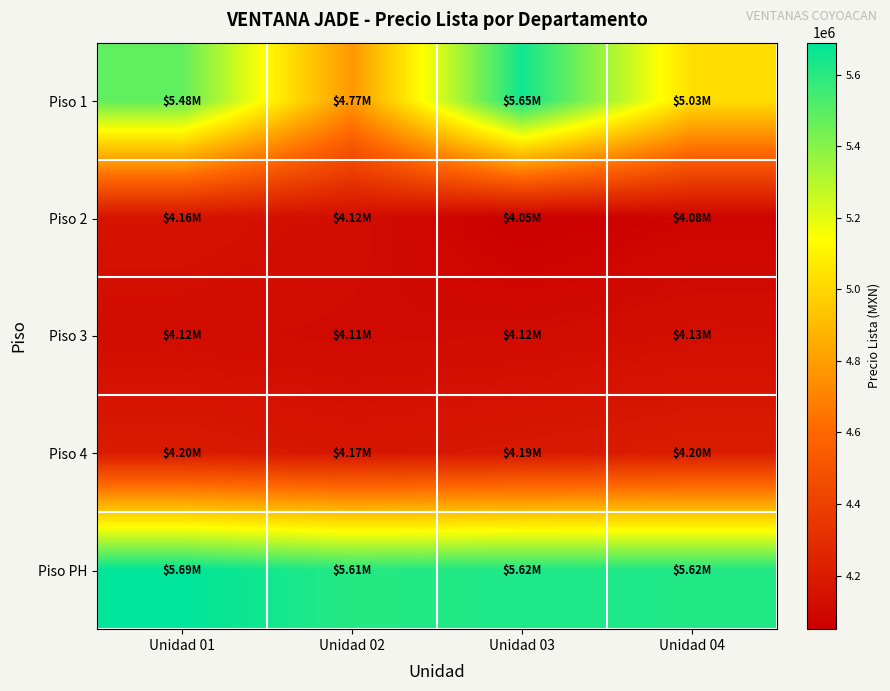

List the series in order of their peak value, lowest first.

Piso 3, Piso 2, Piso 4, Piso 1, Piso PH